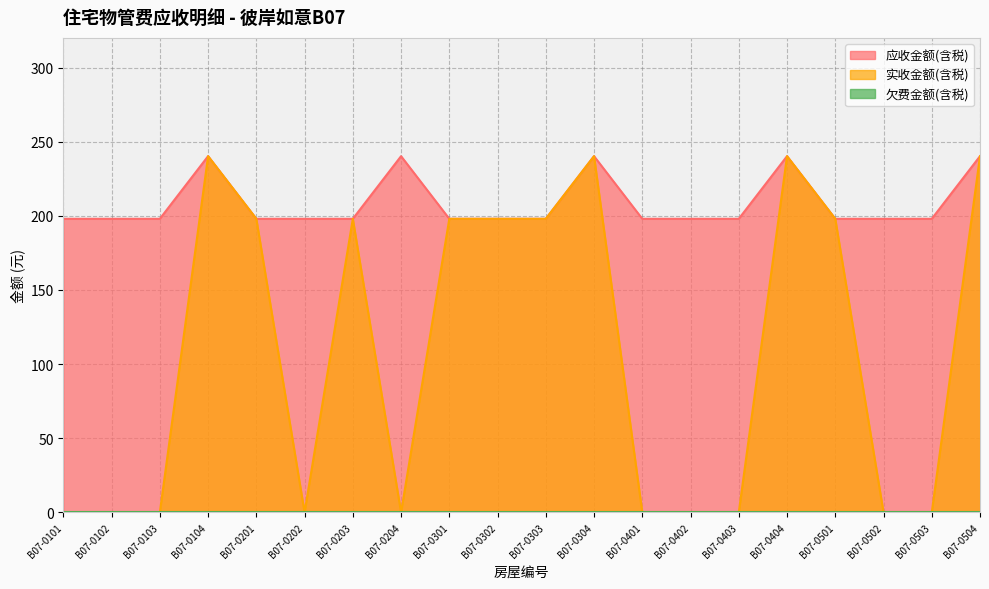

Reading left to right, extract all data points from this chart.

应收金额(含税): B07-0101=198.0	B07-0102=198.0	B07-0103=198.0	B07-0104=240.2	B07-0201=198.0	B07-0202=198.0	B07-0203=198.0	B07-0204=240.2	B07-0301=198.0	B07-0302=198.0	B07-0303=198.0	B07-0304=240.2	B07-0401=198.0	B07-0402=198.0	B07-0403=198.0	B07-0404=240.2	B07-0501=198.0	B07-0502=198.0	B07-0503=198.0	B07-0504=240.2
实收金额(含税): B07-0101=0.0	B07-0102=0.0	B07-0103=0.0	B07-0104=240.2	B07-0201=198.0	B07-0202=0.0	B07-0203=198.0	B07-0204=0.0	B07-0301=198.0	B07-0302=198.0	B07-0303=198.0	B07-0304=240.2	B07-0401=0.0	B07-0402=0.0	B07-0403=0.0	B07-0404=240.2	B07-0501=198.0	B07-0502=0.0	B07-0503=0.0	B07-0504=240.2